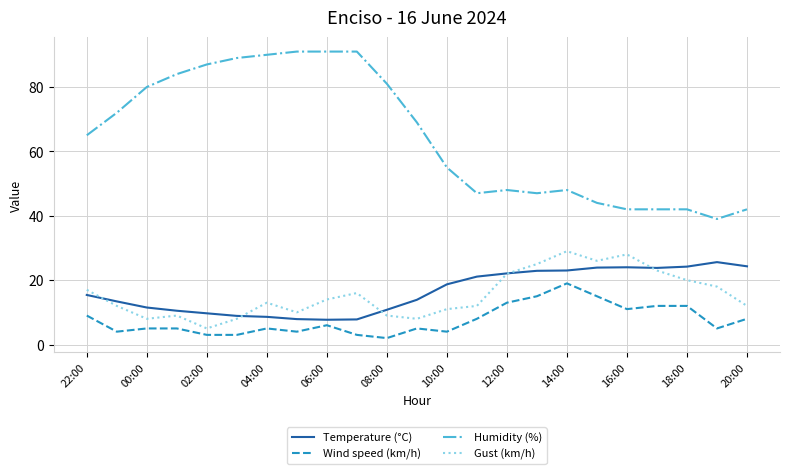

What are all the series names shown in the legend?

Temperature (°C), Wind speed (km/h), Humidity (%), Gust (km/h)